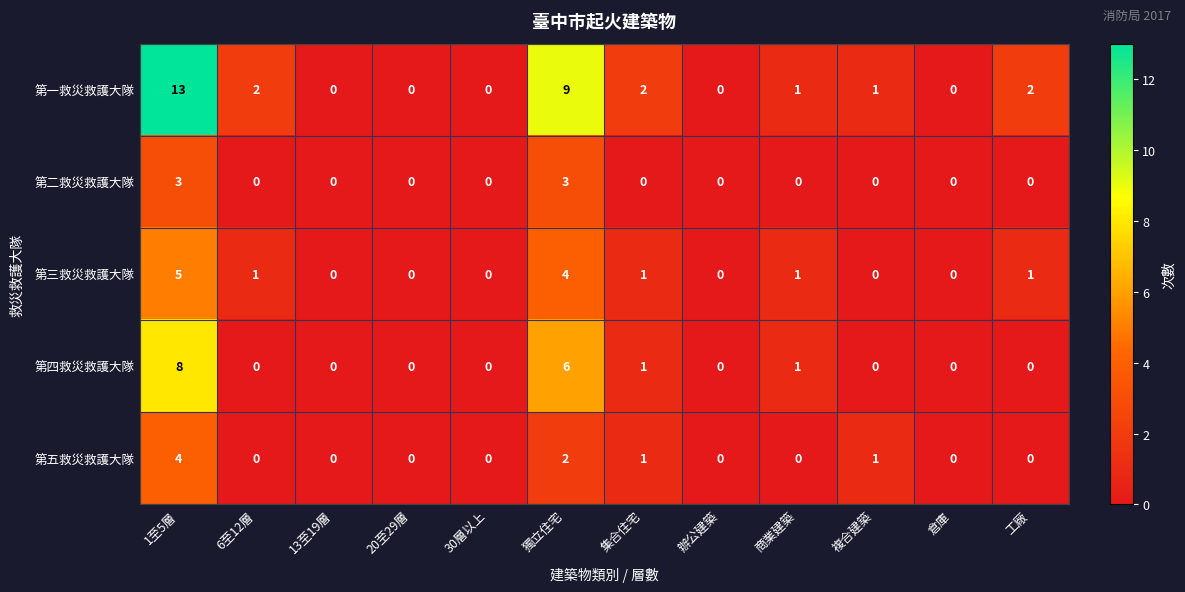

What is the difference between the maximum and minimum values in the 第四救災救護大隊 series?

8